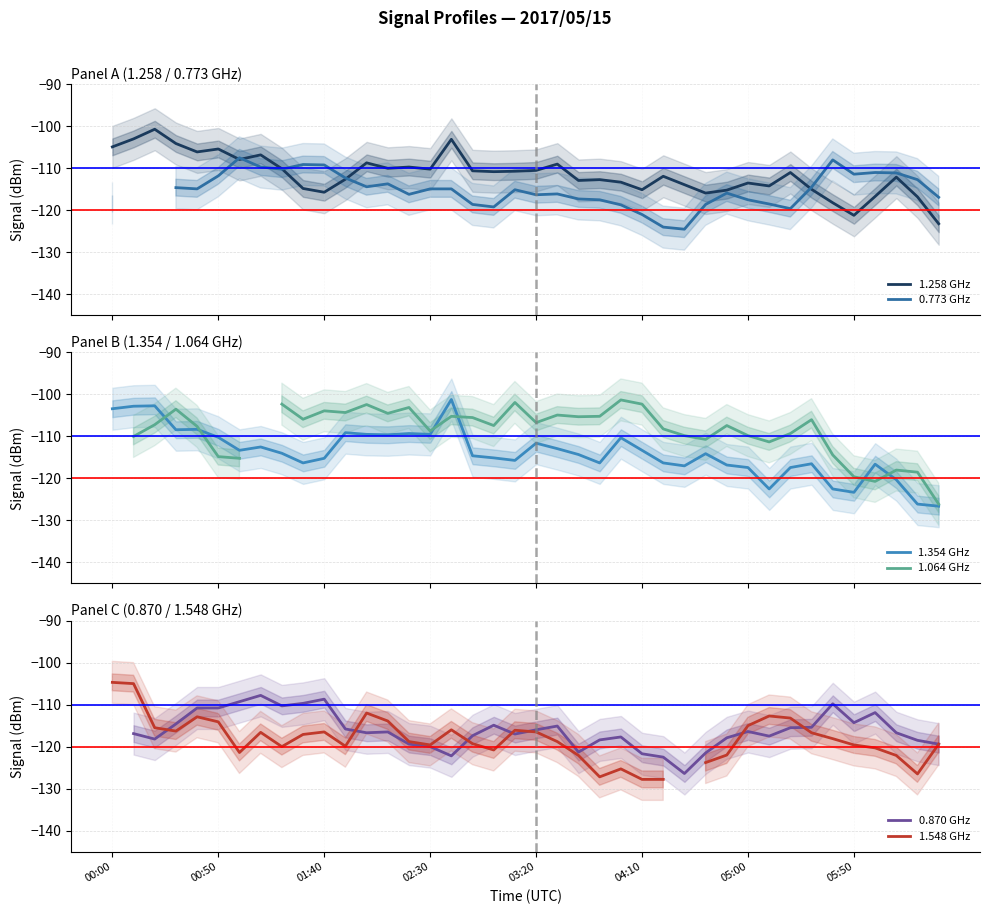

What is the spread (max minus min) of values at 32?

10.3